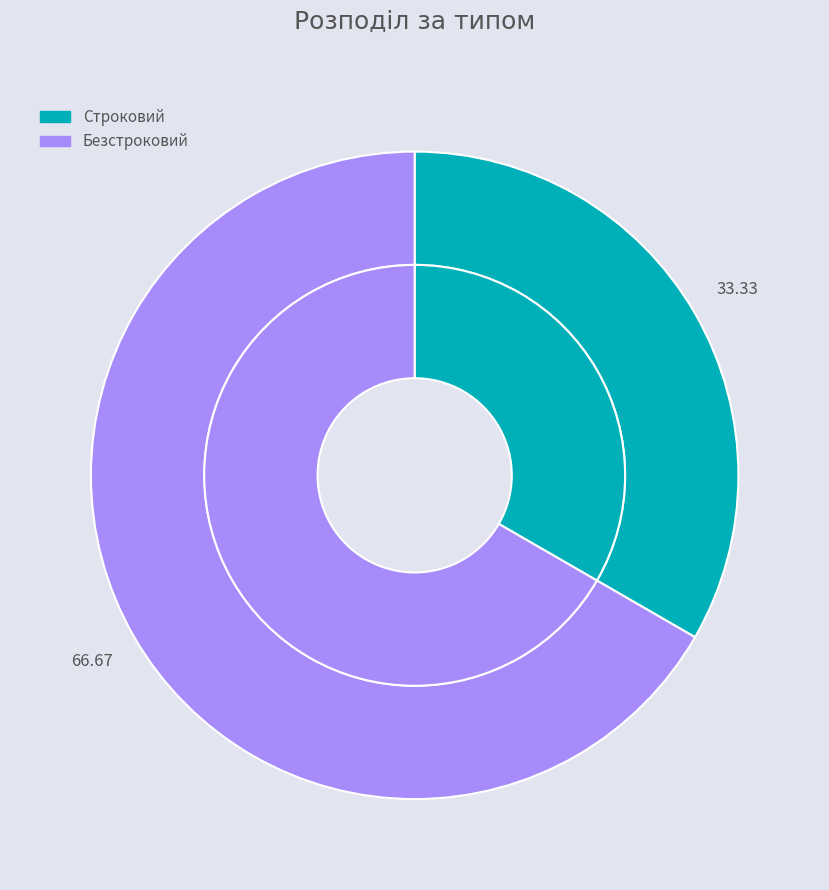

Combined, do Безстроковий and Строковий account for over 50%?

Yes